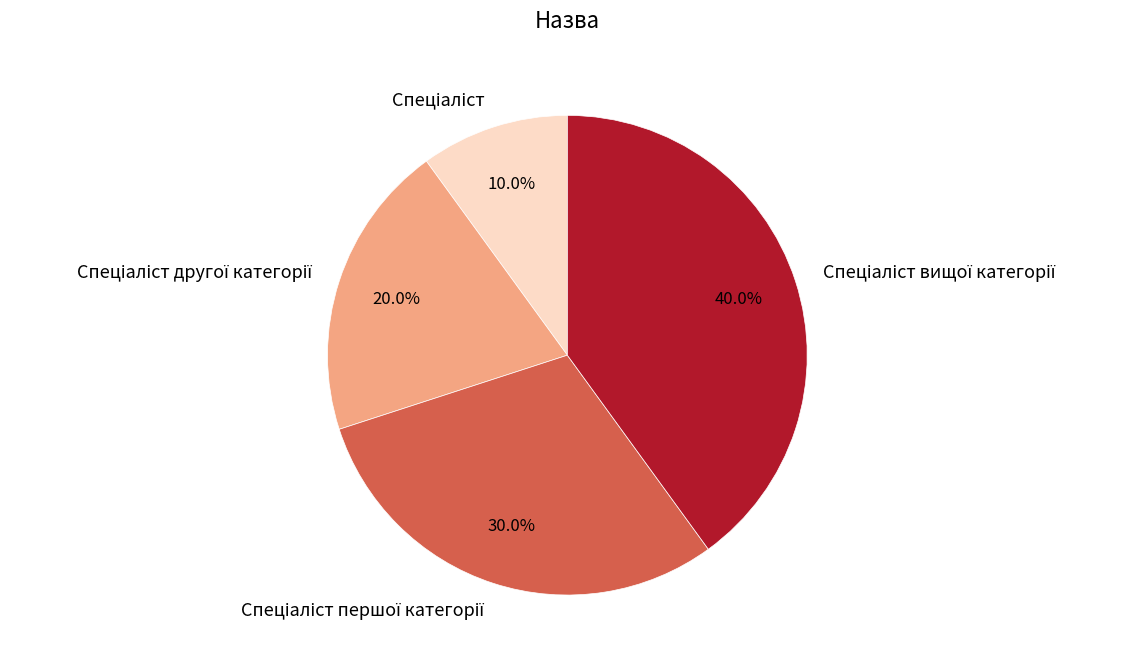

Count the number of slices in the pie.

4